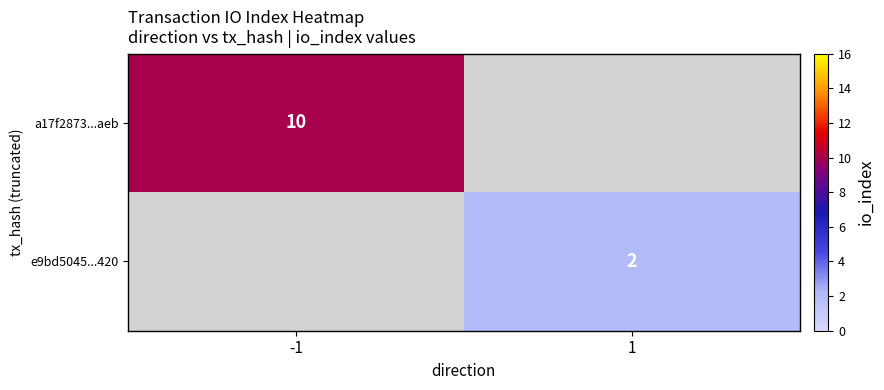

Which has a higher value, 1 or -1?

-1